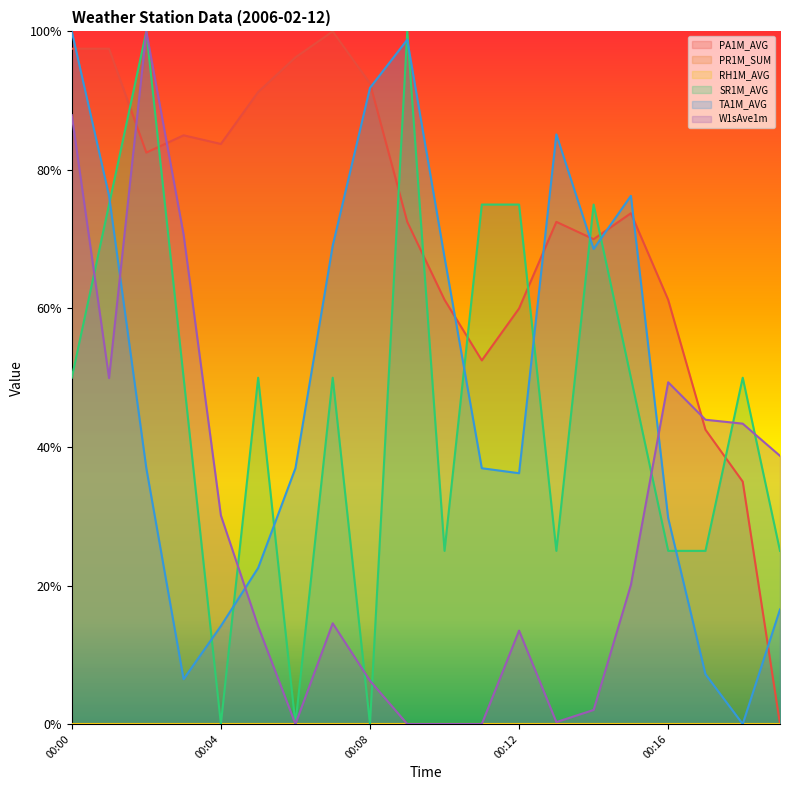

What is the difference between the maximum and minimum values in the TA1M_AVG series?

1.0